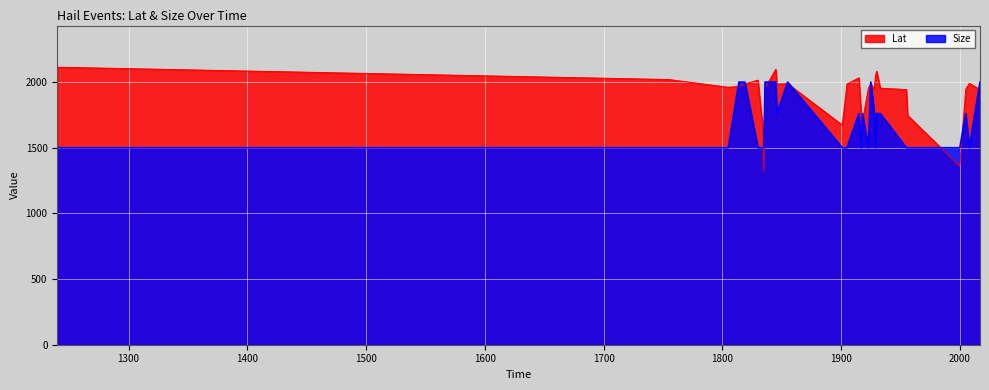

Which category has the highest value in the Size series?

1814